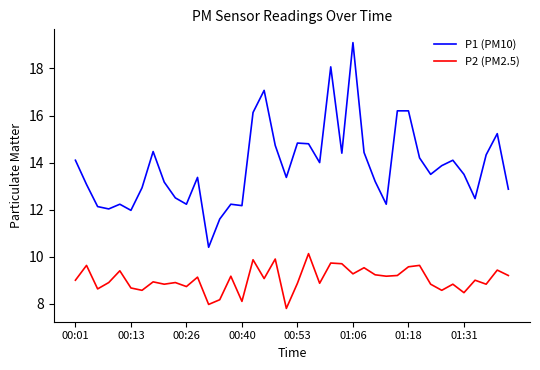

What is the minimum value shown in the chart?

7.8